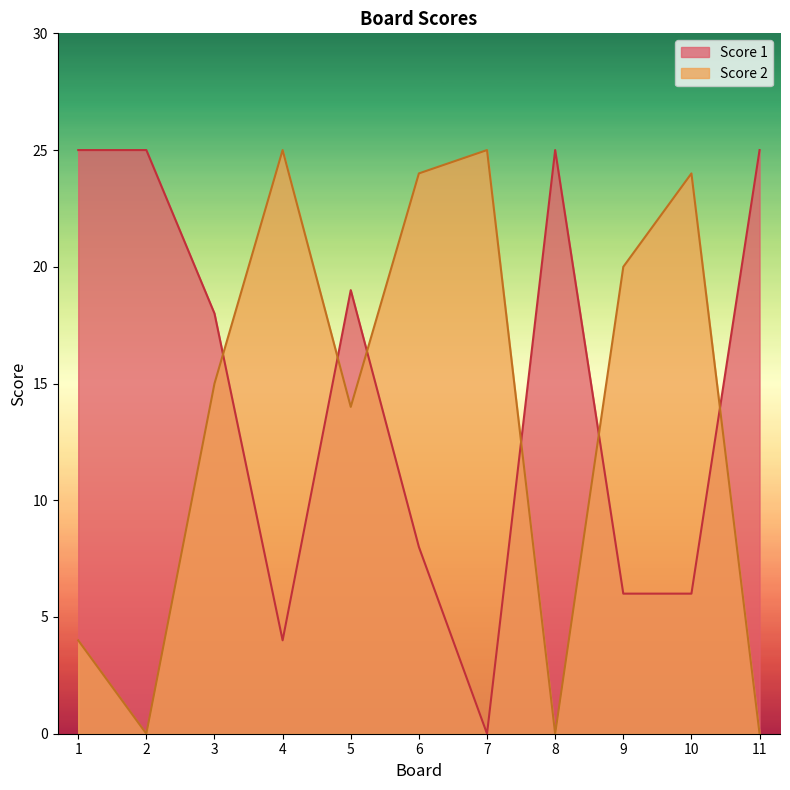

What is the highest value of the Score 2 series?

25